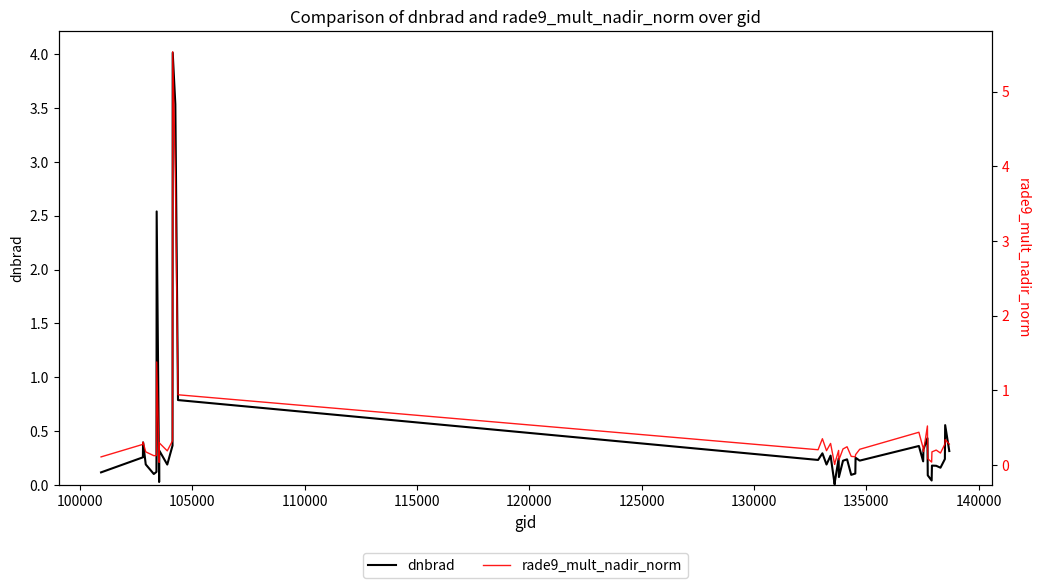

Rank the series by their average value, from lowest to highest.

dnbrad, rade9_mult_nadir_norm